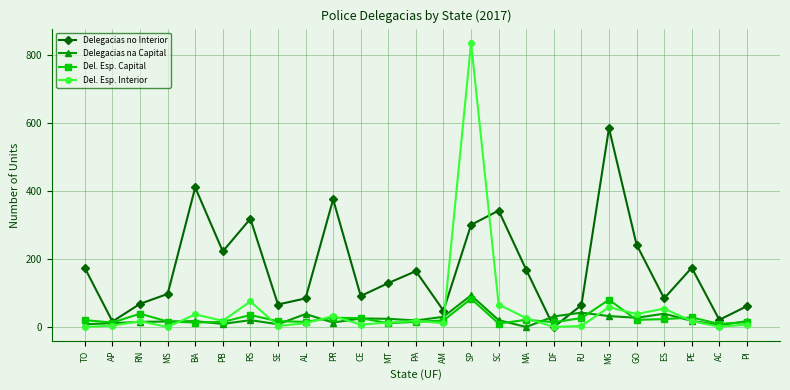

Does the chart have visible grid lines?

Yes